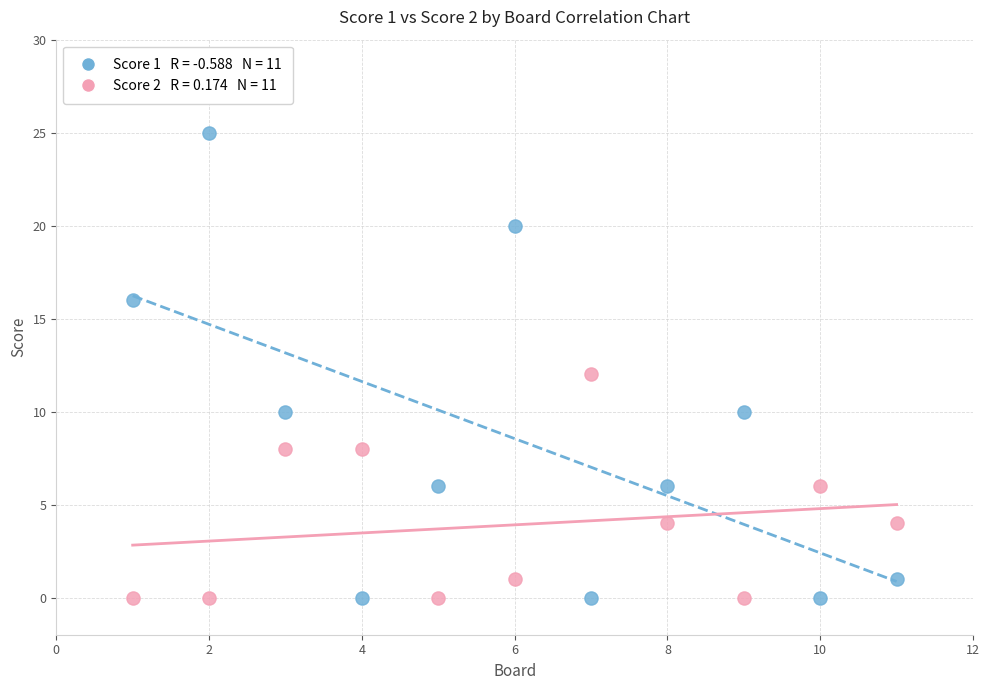

Across all data points, what is the range of X values (max minus min)?

10